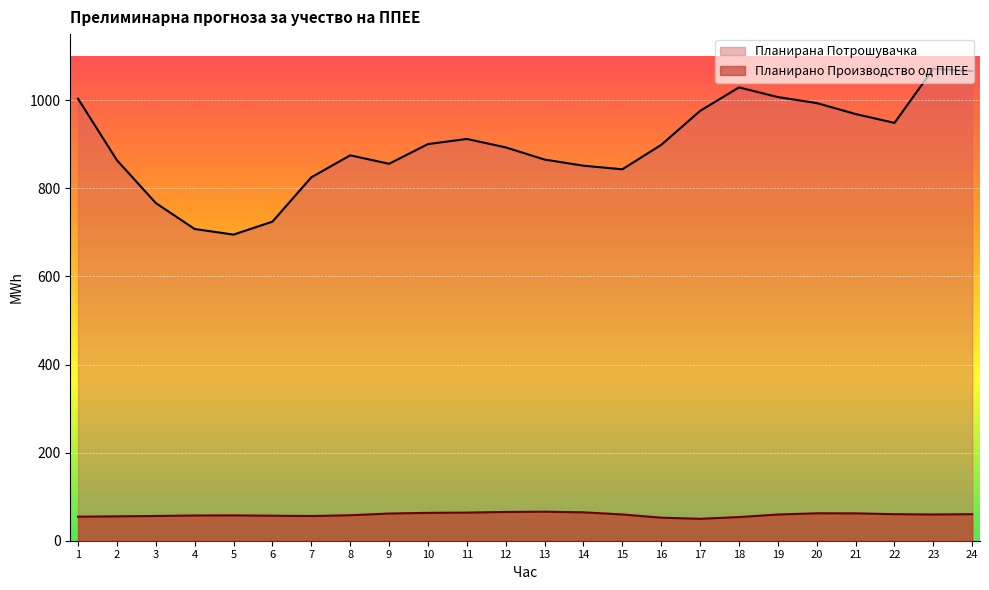

At 2, list the series in order from largest to smallest.

Планирана Потрошувачка, Планирано Производство од ППЕЕ